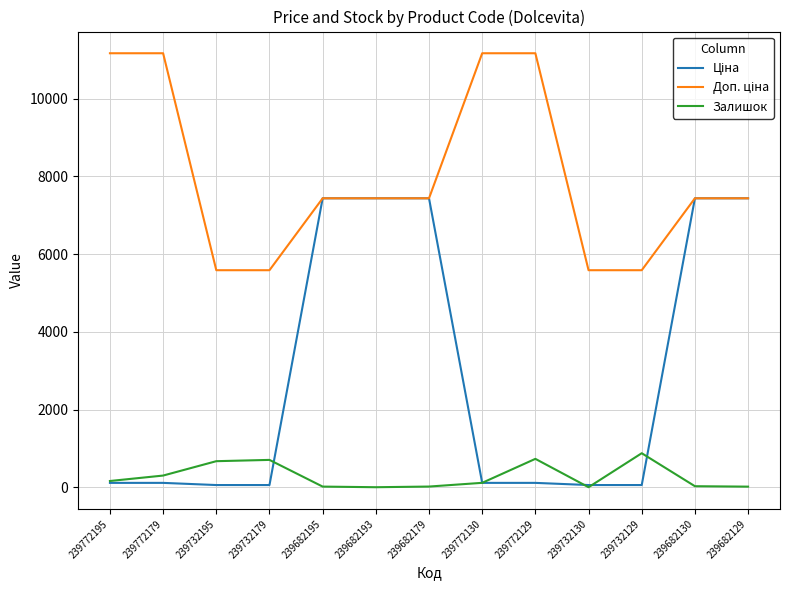

What is the maximum value for Залишок?

875.0